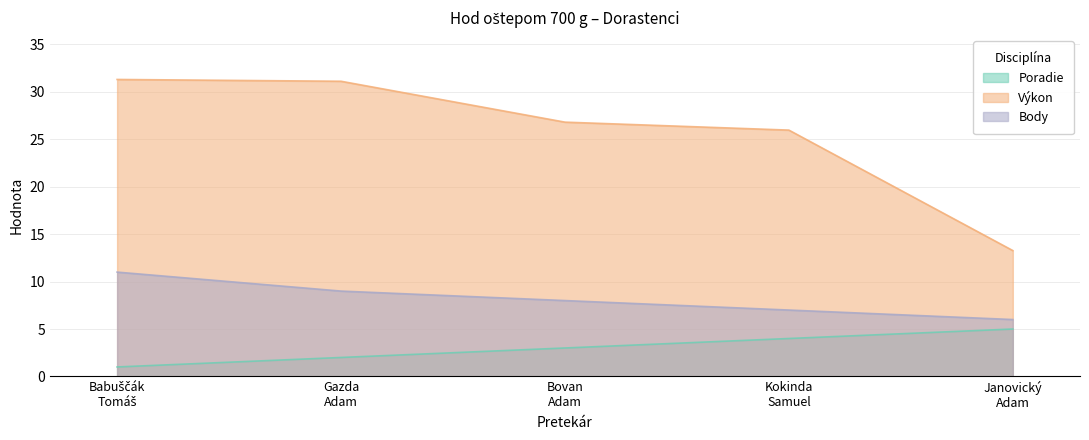

Read the Výkon value at Janovický
Adam.

13.3